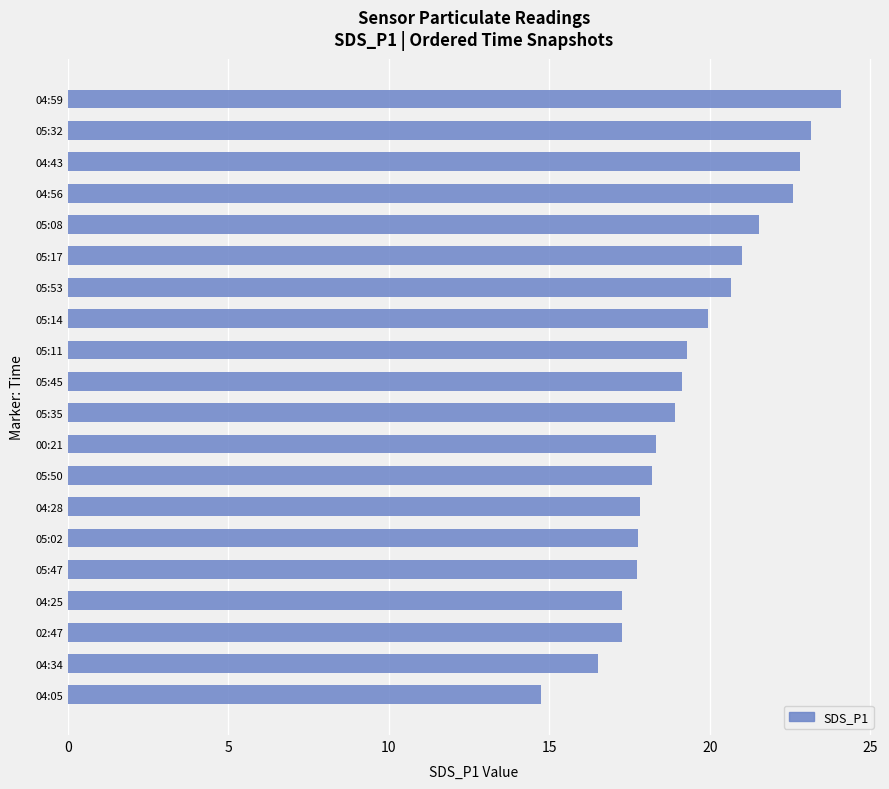

The chart shows a value of 19.3 at 05:11. True or false?

True